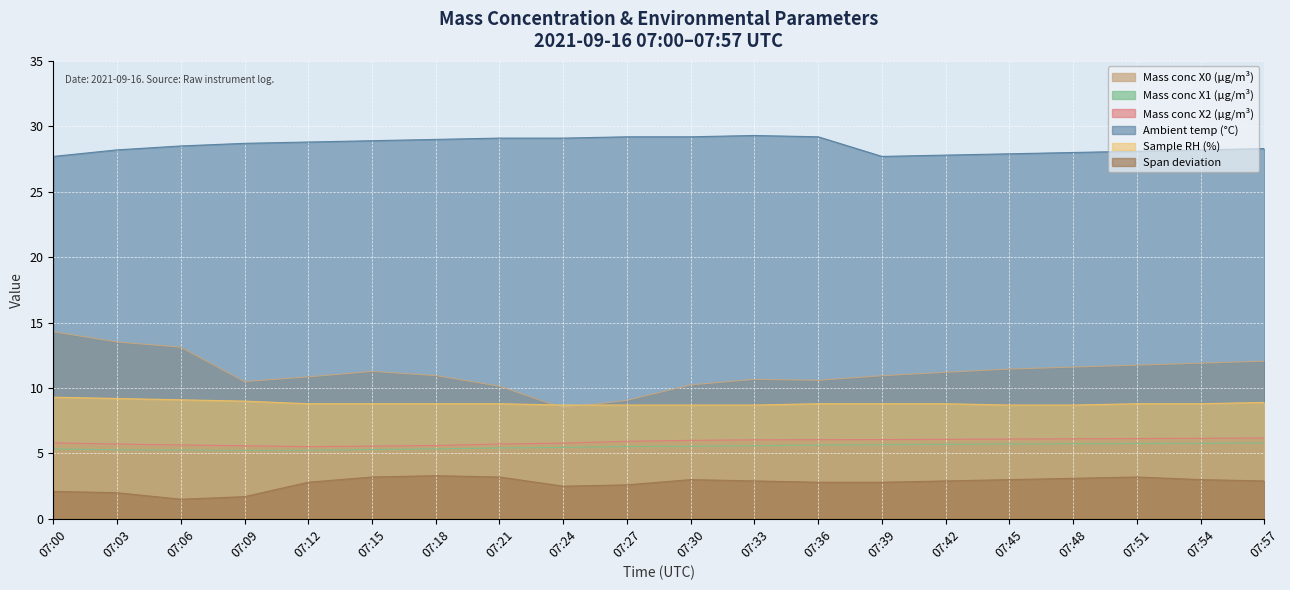

True or false: Mass conc X2 (μg/m³) and Sample RH (%) intersect in this chart.

False